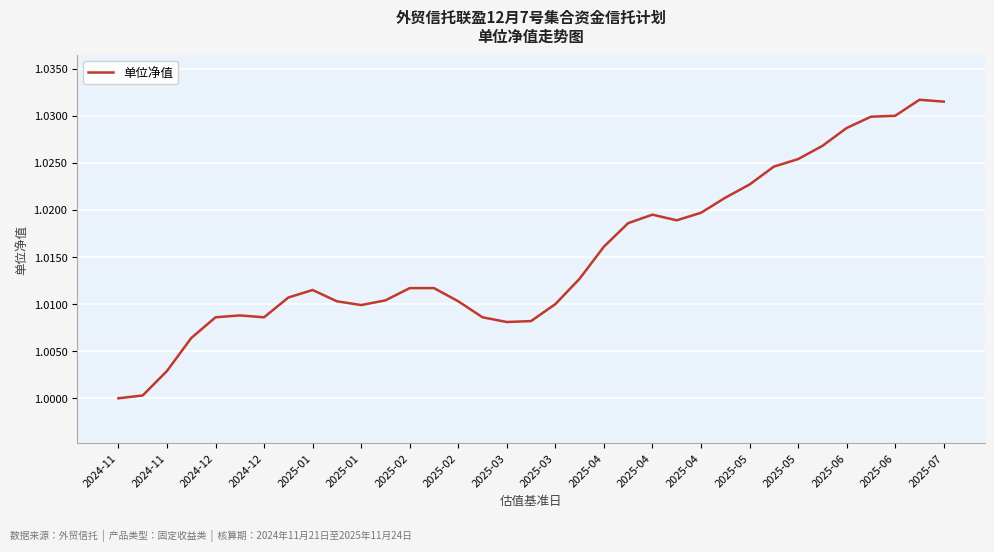

Reading left to right, what are all the values shown in this chart?

1.0	1.0	1.0	1.0	1.0	1.0	1.0	1.0	1.0	1.0	1.0	1.0	1.0	1.0	1.0	1.0	1.0	1.0	1.0	1.0	1.0	1.0	1.0	1.0	1.0	1.0	1.0	1.0	1.0	1.0	1.0	1.0	1.0	1.0	1.0